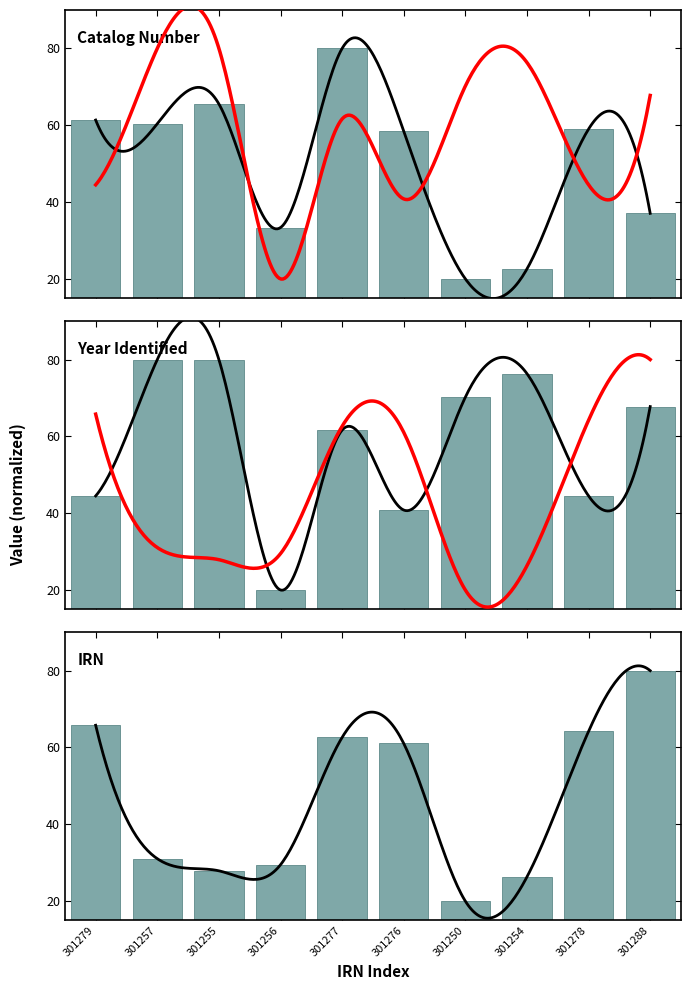

List the series in order of their peak value, highest first.

irn, catalog_number, year_identified